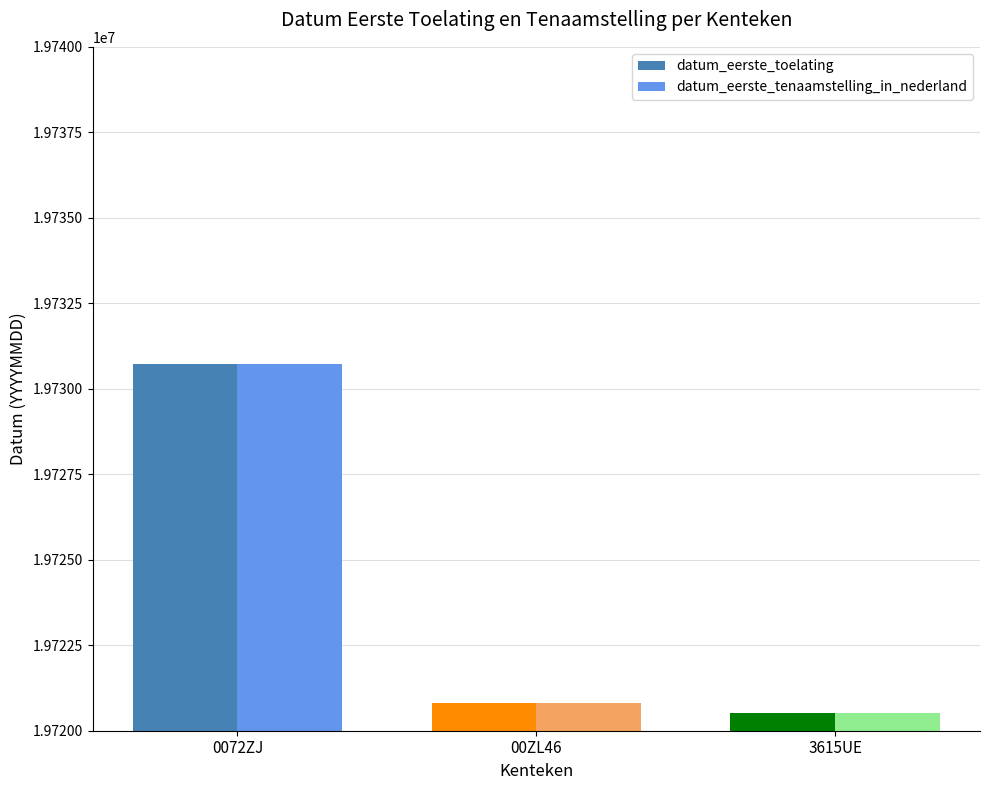

Reading left to right, what are all the values shown in this chart?

datum_eerste_toelating: 0072ZJ=19730717	00ZL46=19720811	3615UE=19720519
datum_eerste_tenaamstelling_in_nederland: 0072ZJ=19730717	00ZL46=19720811	3615UE=19720519